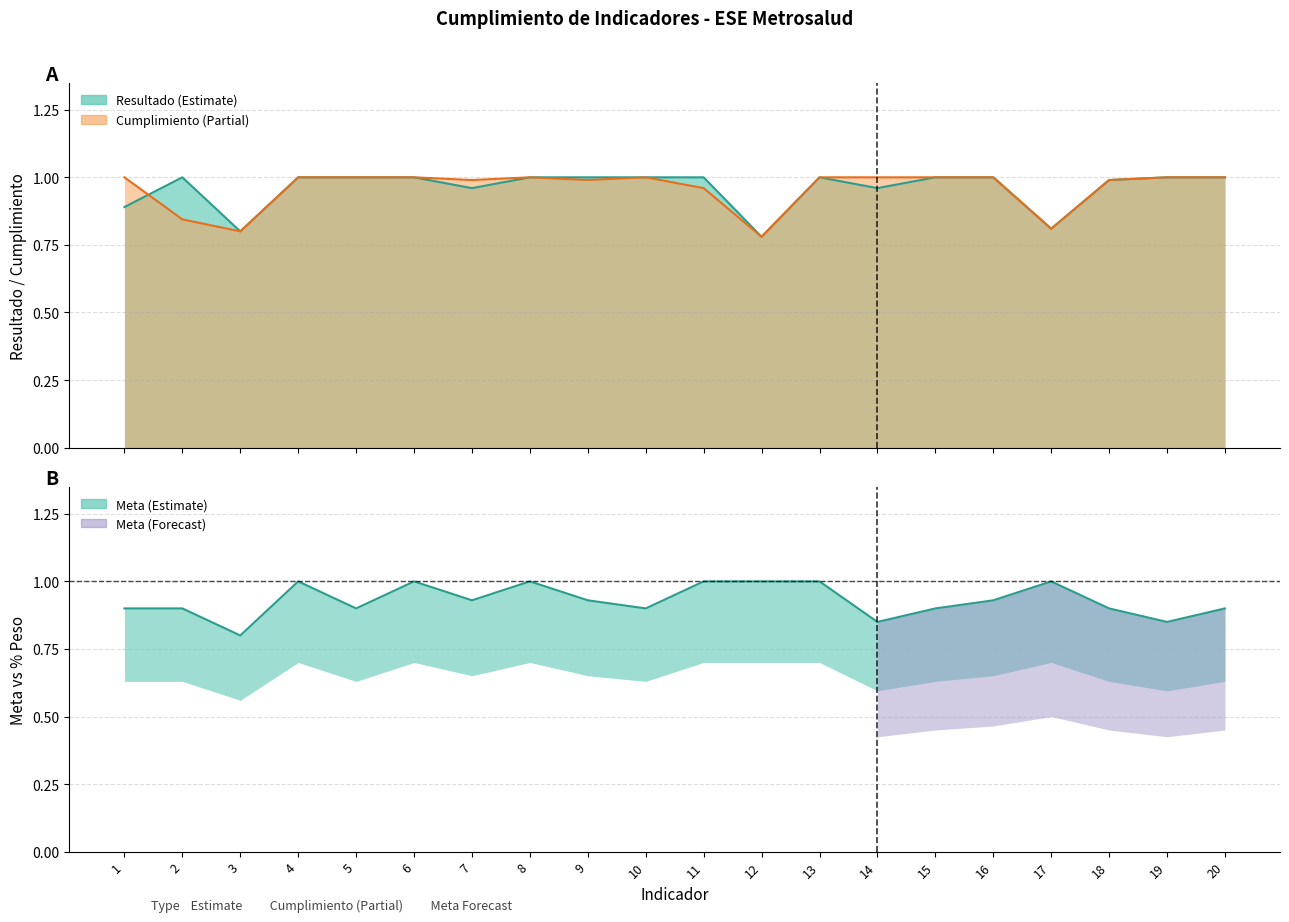

True or false: Meta Indicadores has a value of 0.8 at 3.

True